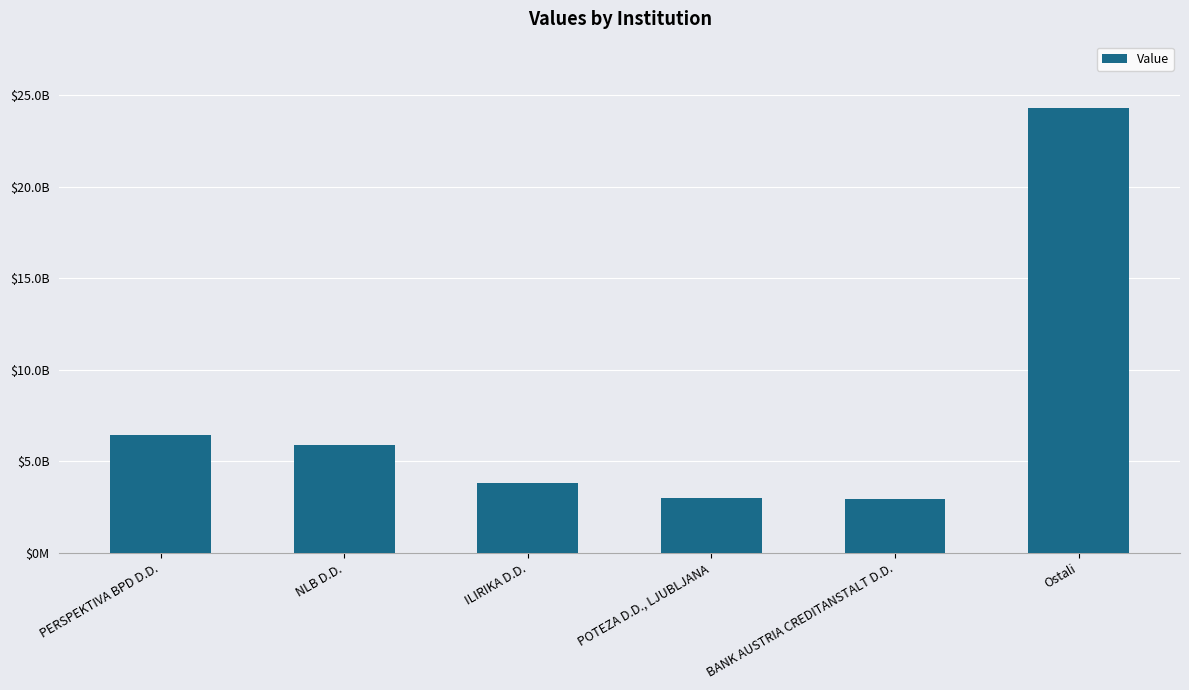

What is the value of the 2nd bar from the left?

5883898458.3